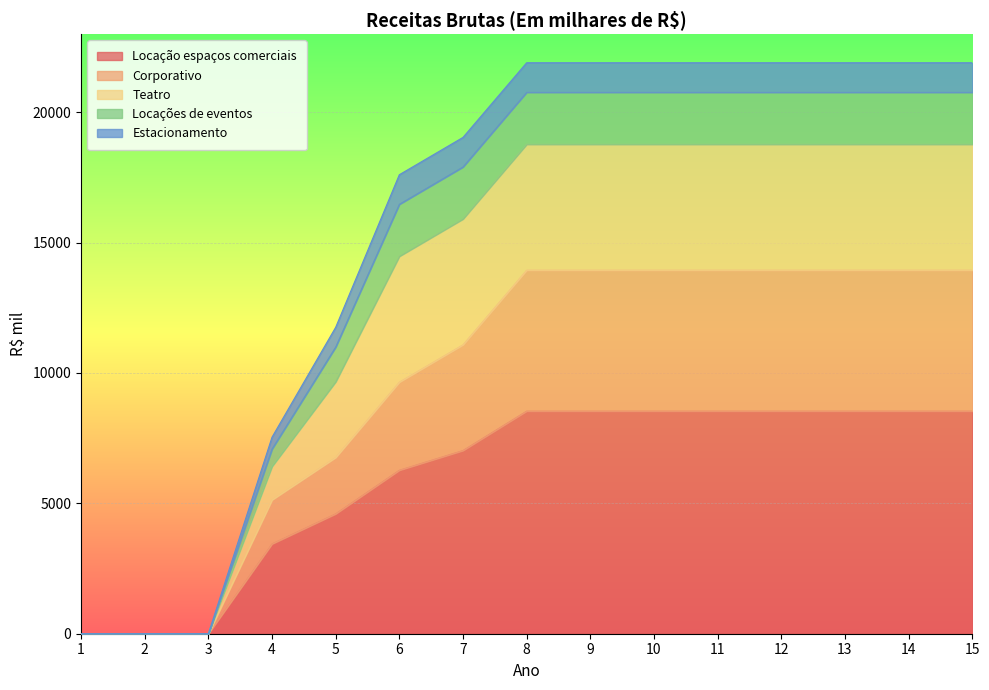

What is the total value across all series at 8?

21895.3